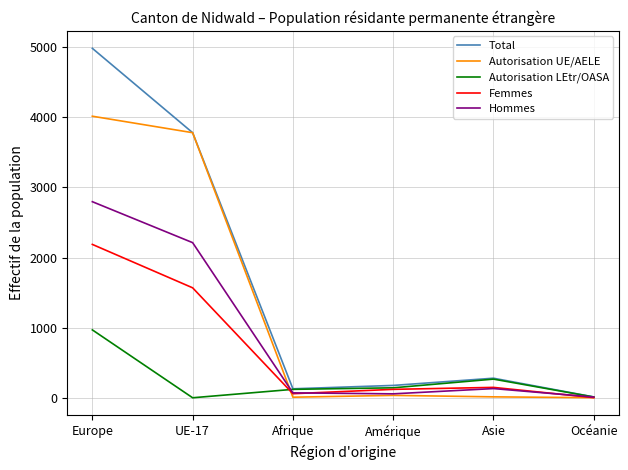

What is the difference between the maximum and second lowest values in the Femmes series?

2129